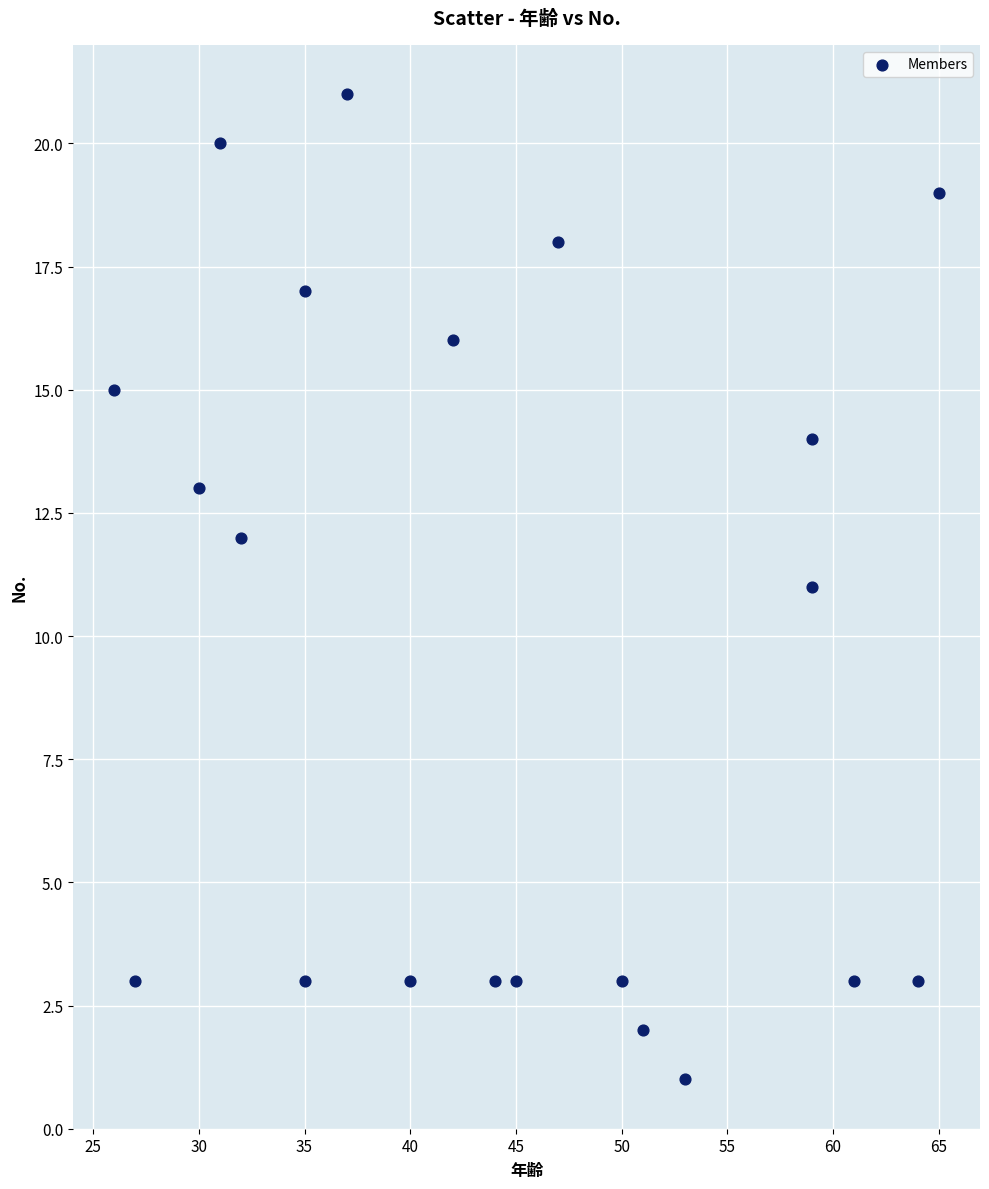

What is the range of X values (max minus min)?

39